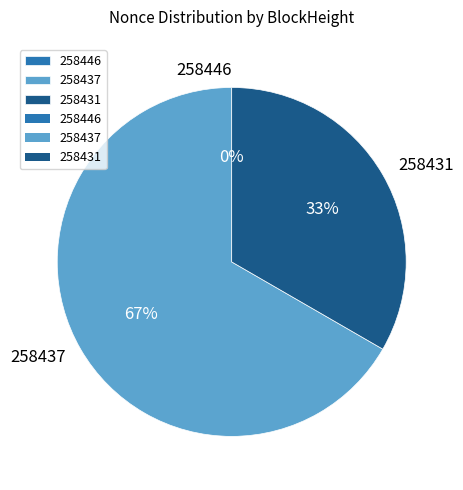

Which has a higher value, 258431 or 258437?

258437